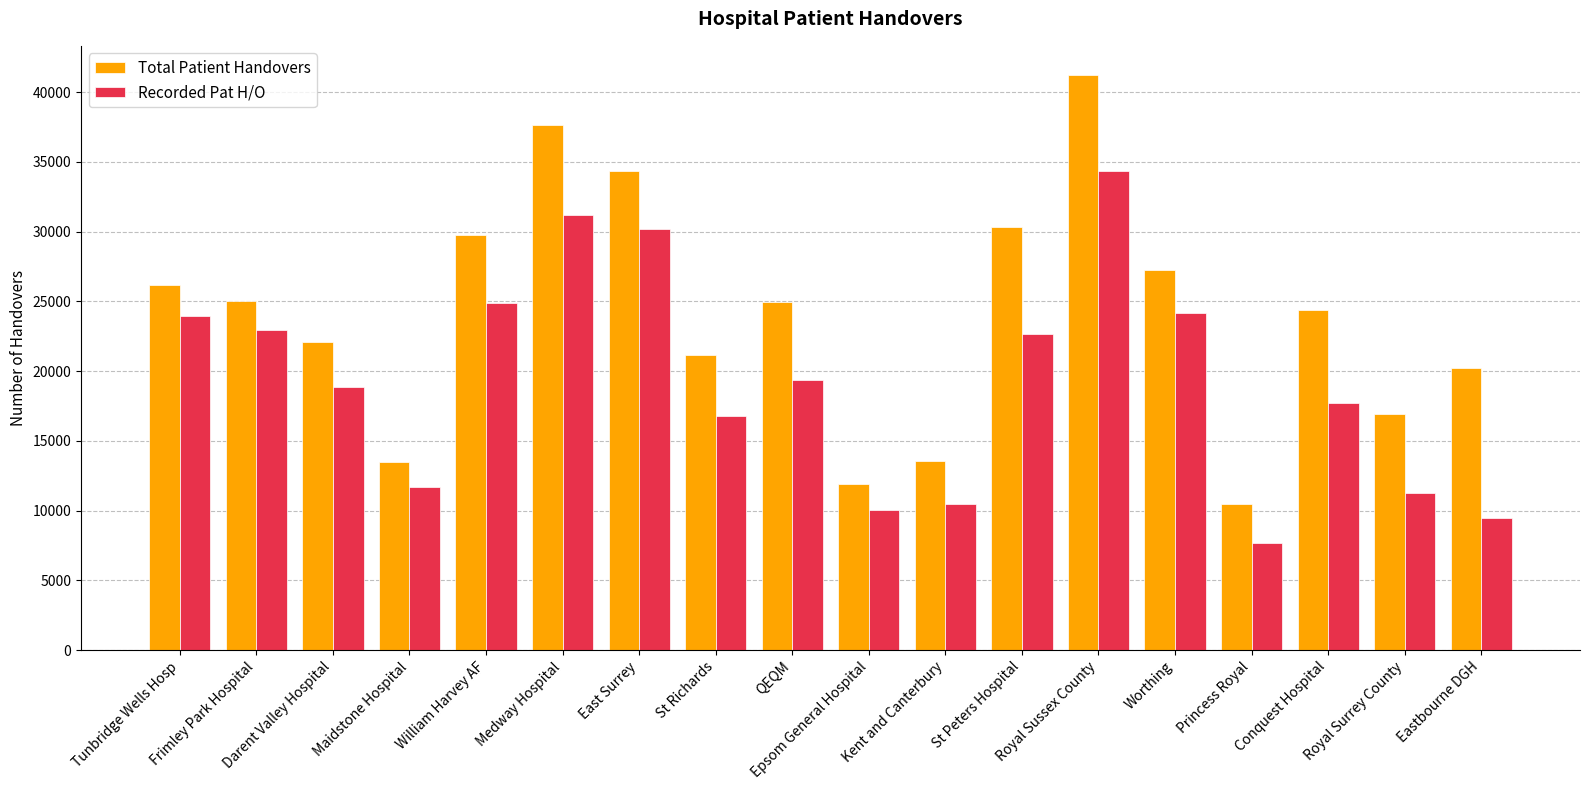

At which label does Total Patient Handovers reach its minimum?

Princess Royal